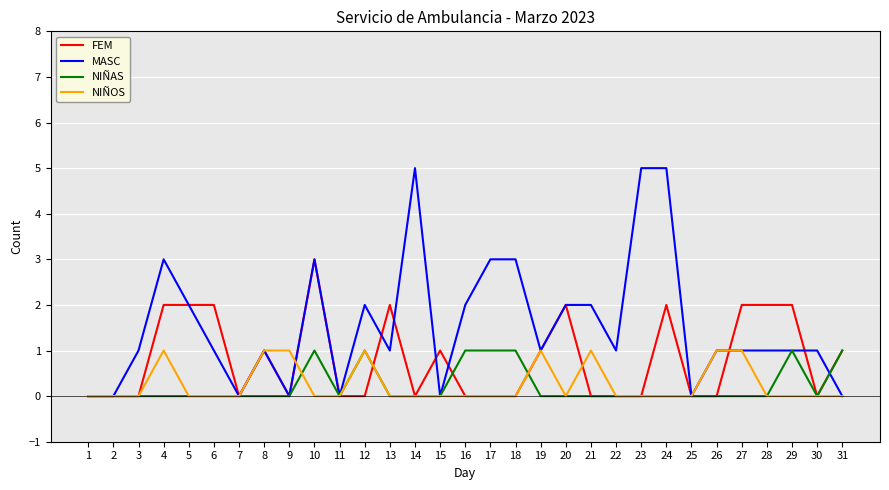

Is it true that NIÑAS equals 0 at 26?

True